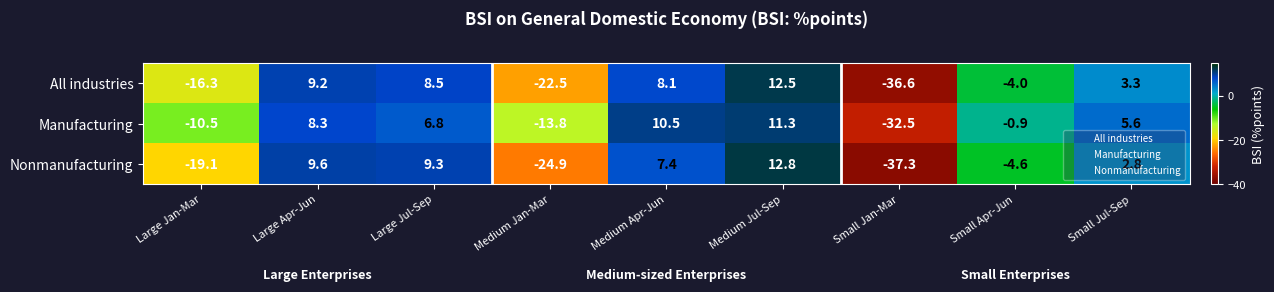

Where does the Manufacturing series first go above 5?

Large Apr-Jun